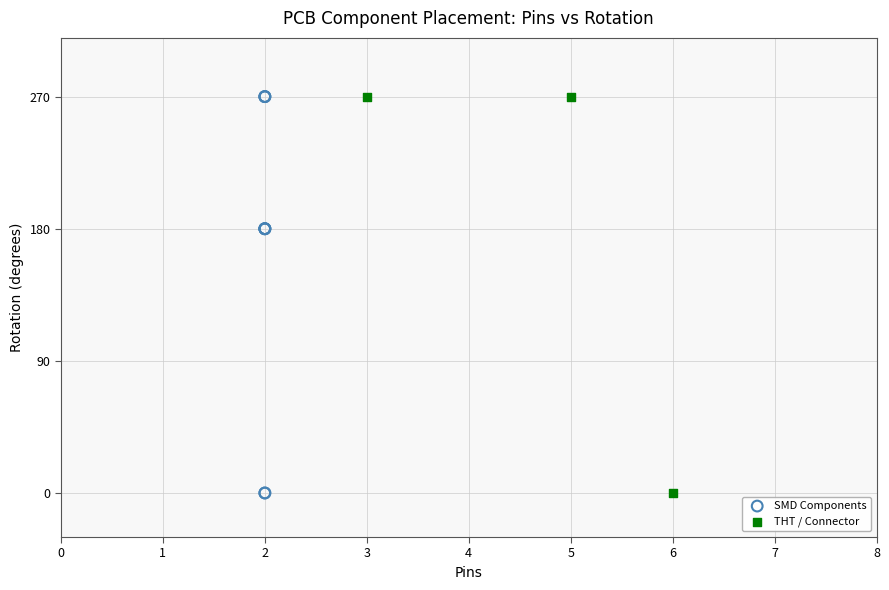

What are all the series names shown in the legend?

SMD Components, THT / Connector